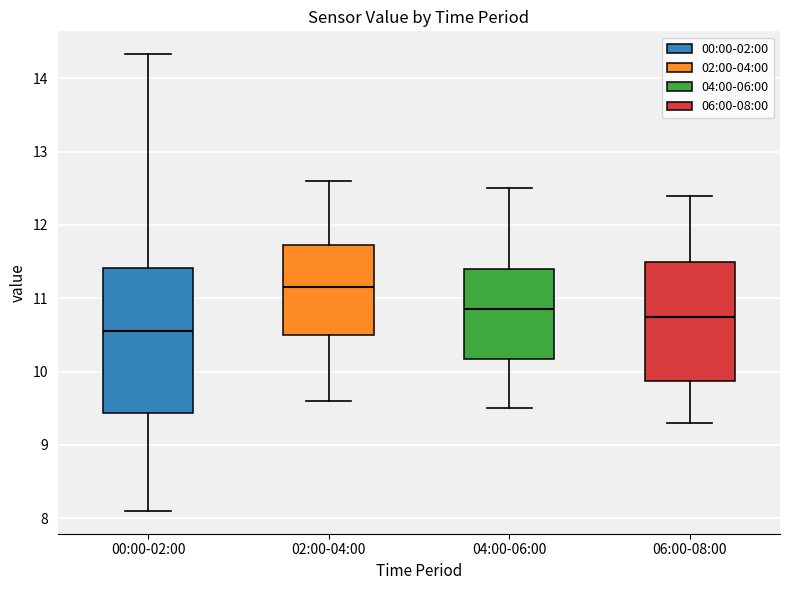

Reading left to right, read every box against the y-axis: the position of its median line, the range the box covers, and the ends of its whiskers. The values are not printed on the chart, so give them approximately, as read against the axis.

00:00-02:00: median 10.6, box 9.4 to 11.4, whiskers 8.1 to 14.3
02:00-04:00: median 11.2, box 10.5 to 11.7, whiskers 9.6 to 12.6
04:00-06:00: median 10.9, box 10.2 to 11.4, whiskers 9.5 to 12.5
06:00-08:00: median 10.8, box 9.9 to 11.5, whiskers 9.3 to 12.4